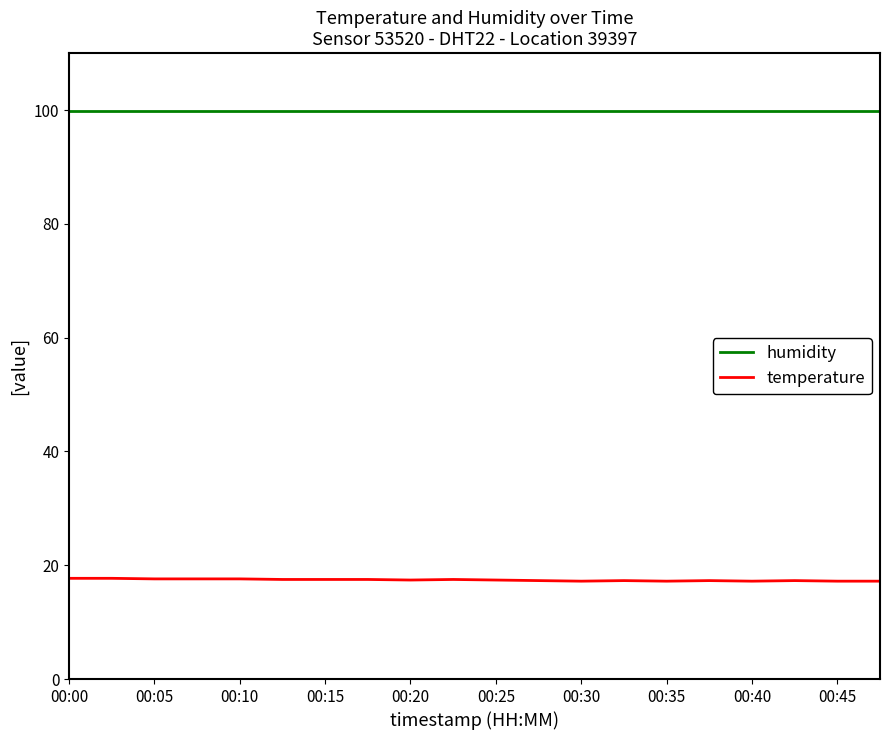

True or false: humidity and temperature intersect in this chart.

False